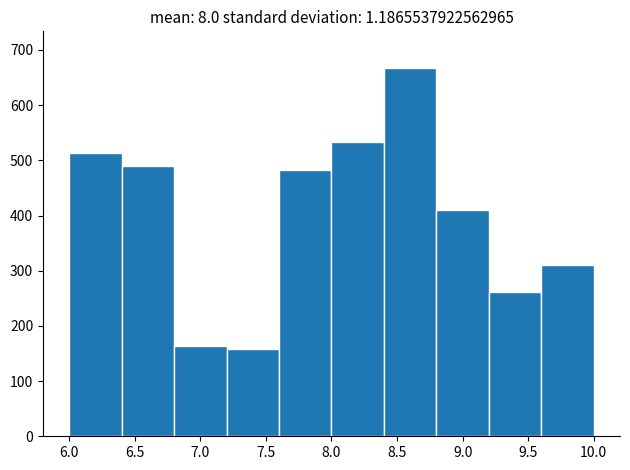

Reading left to right, transcribe this chart: for each bar, give the range it covers on the x-axis and its height. The values are not printed on the chart, so give them approximately, as read against the axis.

6.0 to 6.4: 510
6.4 to 6.8: 490
6.8 to 7.2: 160
7.2 to 7.6: 160
7.6 to 8.0: 480
8.0 to 8.4: 530
8.4 to 8.8: 670
8.8 to 9.2: 410
9.2 to 9.6: 260
9.6 to 10.0: 310